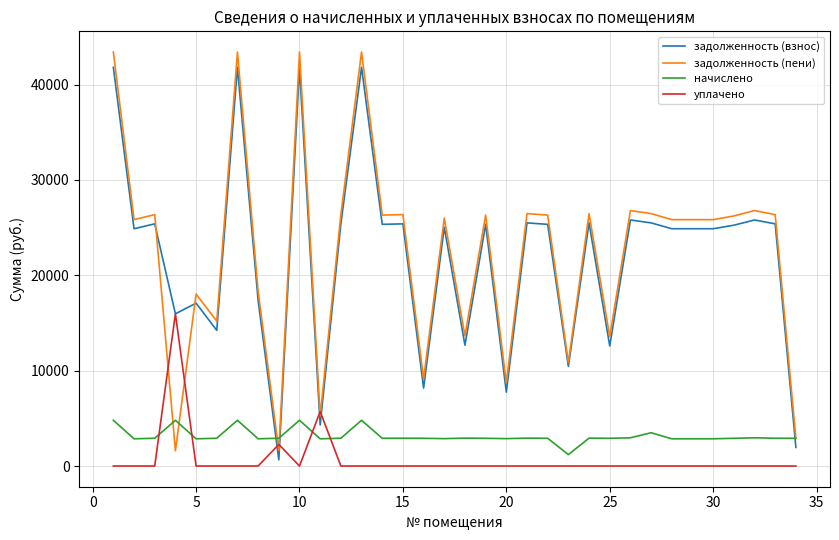

Which series has the largest range (max minus min)?

задолженность (пени)